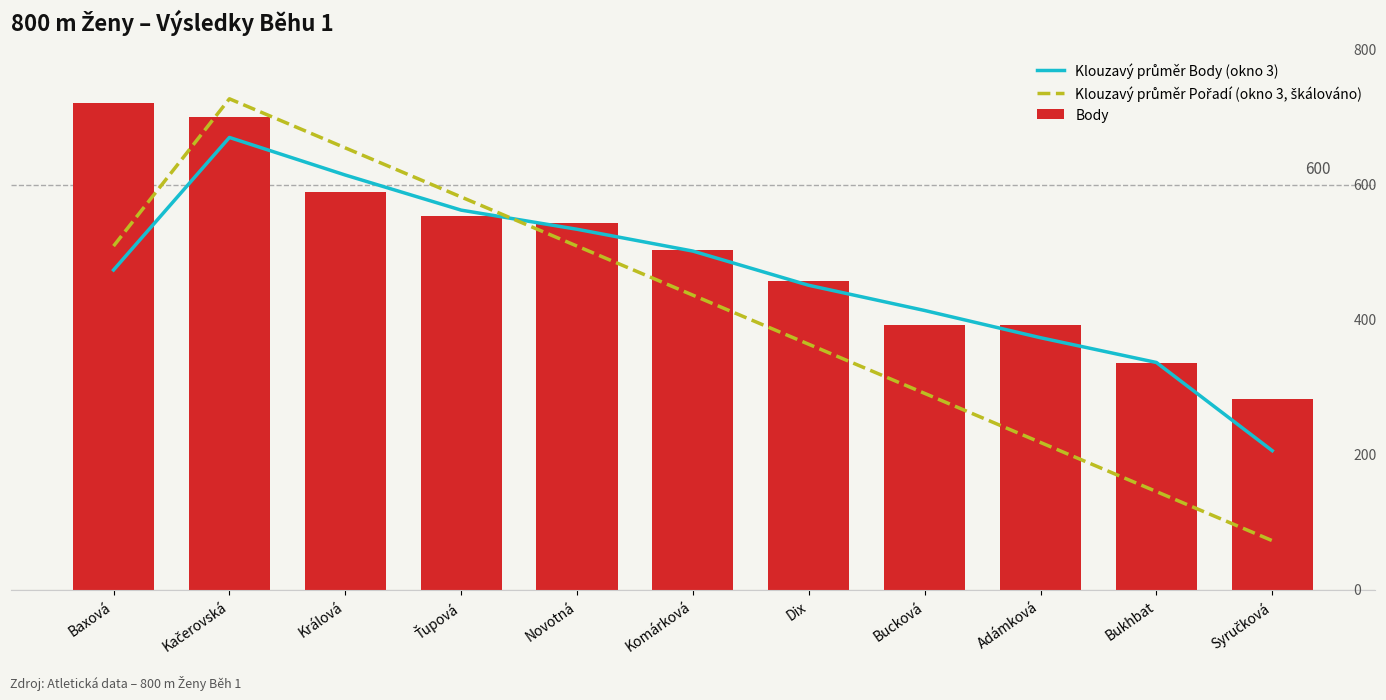

How many groups of bars are there?

11